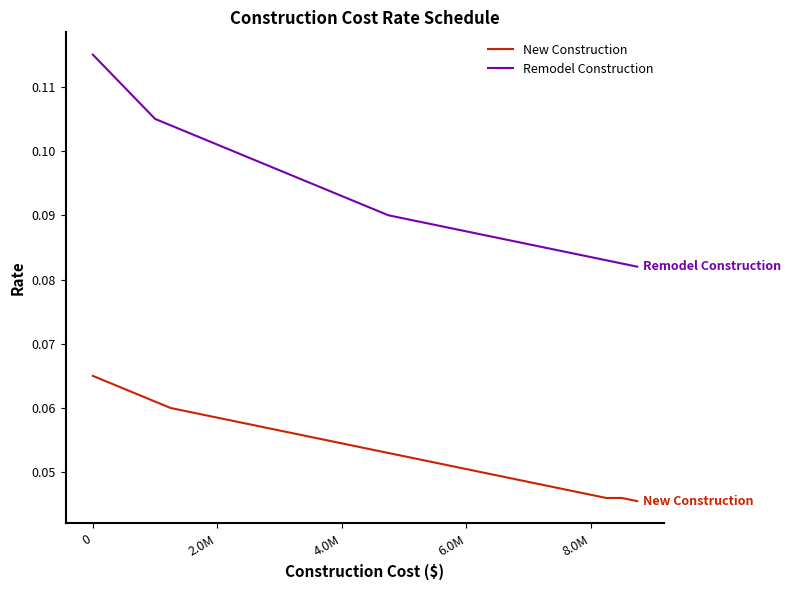

List the series in order of their peak value, lowest first.

New Construction, Remodel Construction